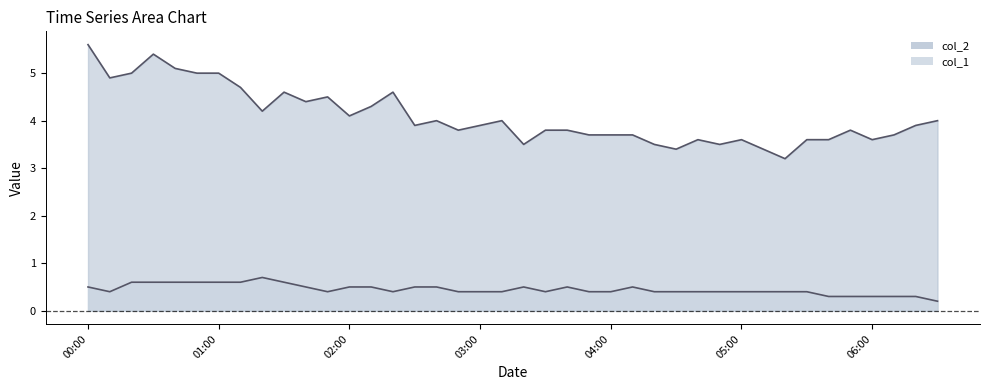

True or false: col_1 has more than 1 points higher than both neighbors.

True